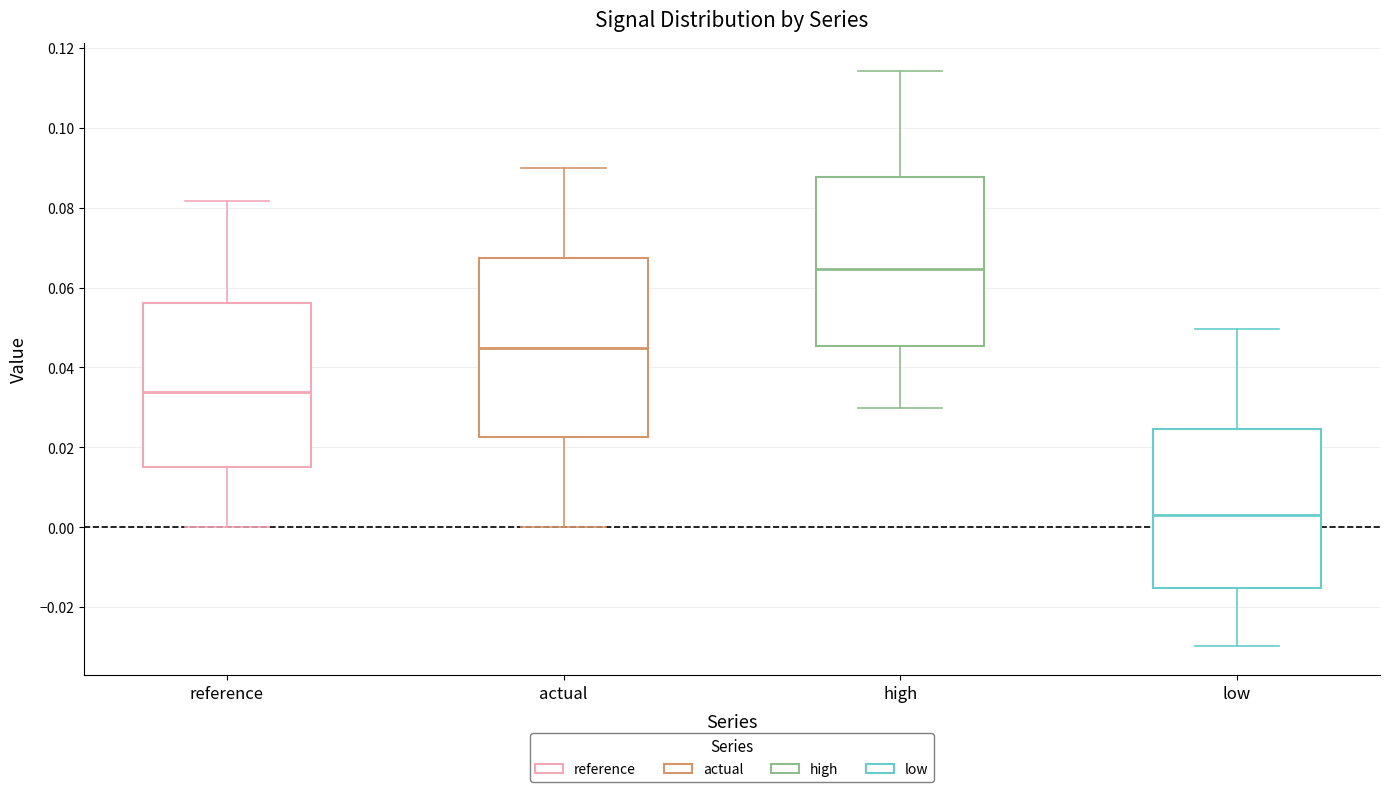

Which box's median line is the lowest?

low